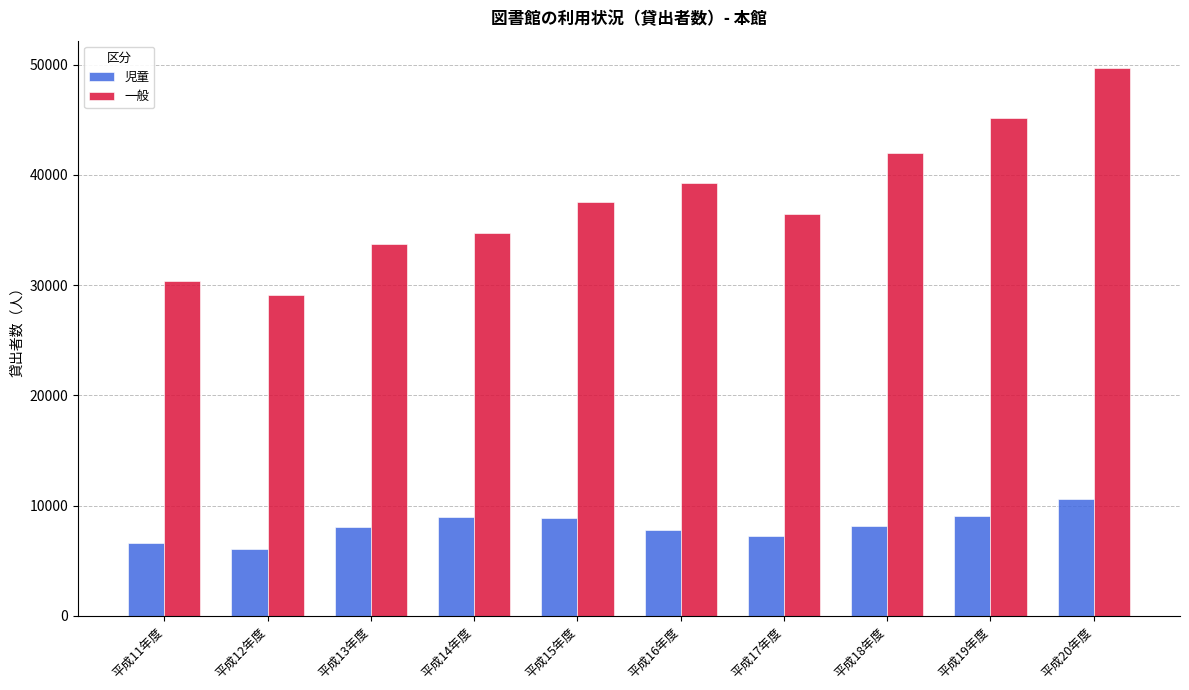

Is it true that 児童 equals 8958 at 平成14年度?

True